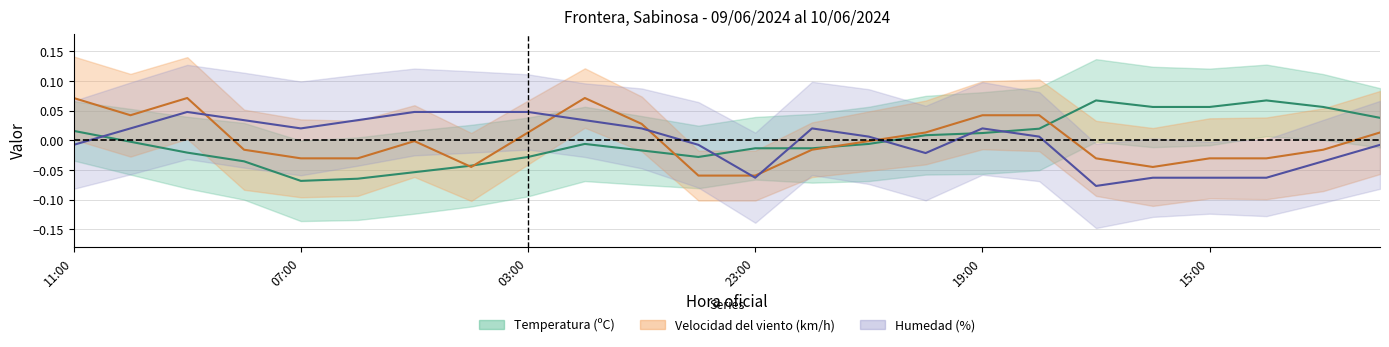

What is the maximum value for temperatura?

0.1